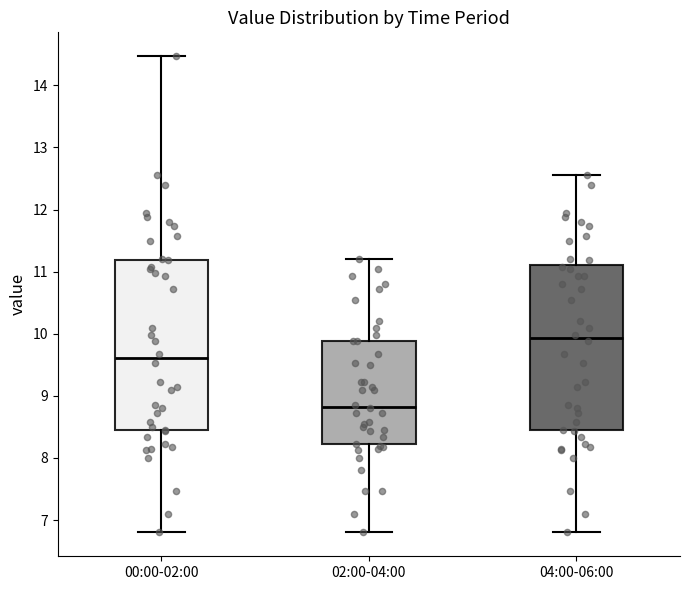

Where does the median line of the box for 00:00-02:00 sit on the y-axis? The values are not printed on the chart, so give them approximately, as read against the axis.

9.6